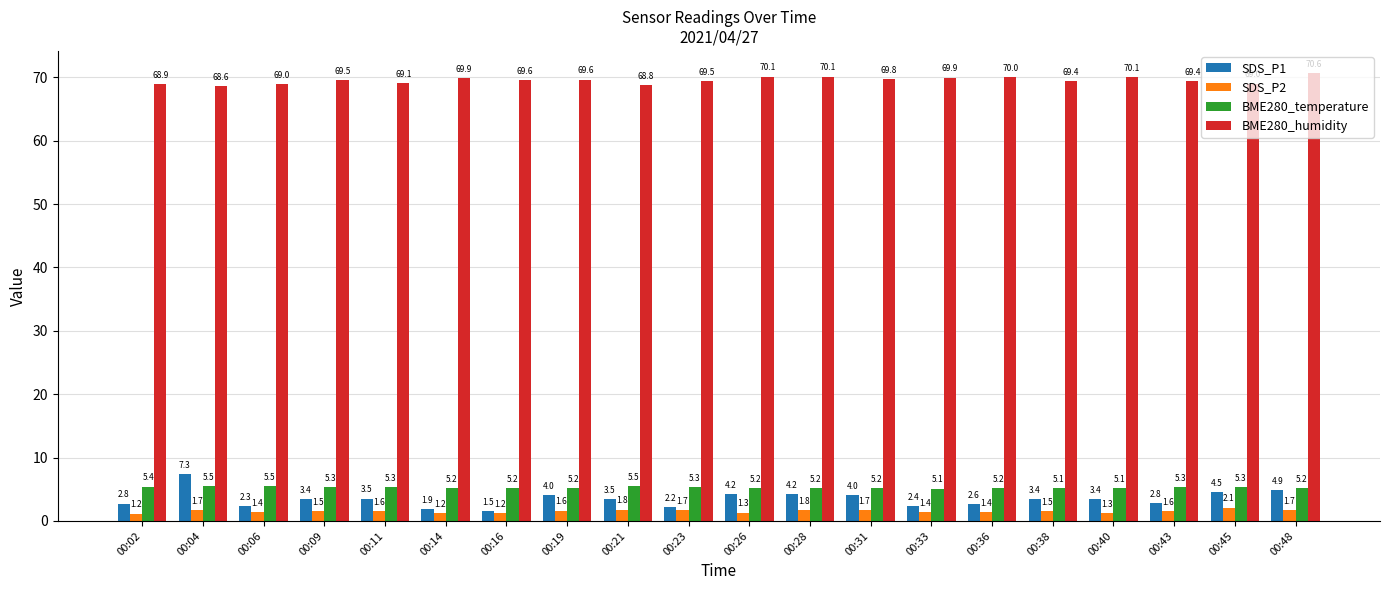

Which series has the largest total across all categories?

BME280_humidity